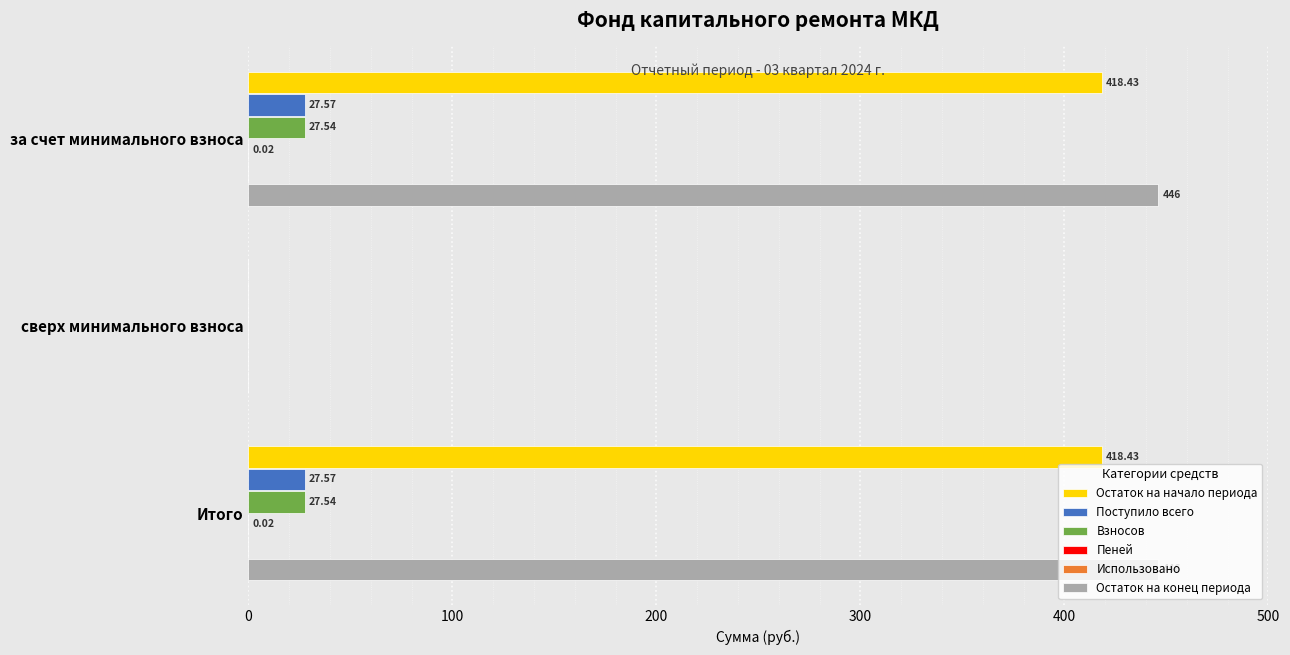

How many data points does each series have?

3